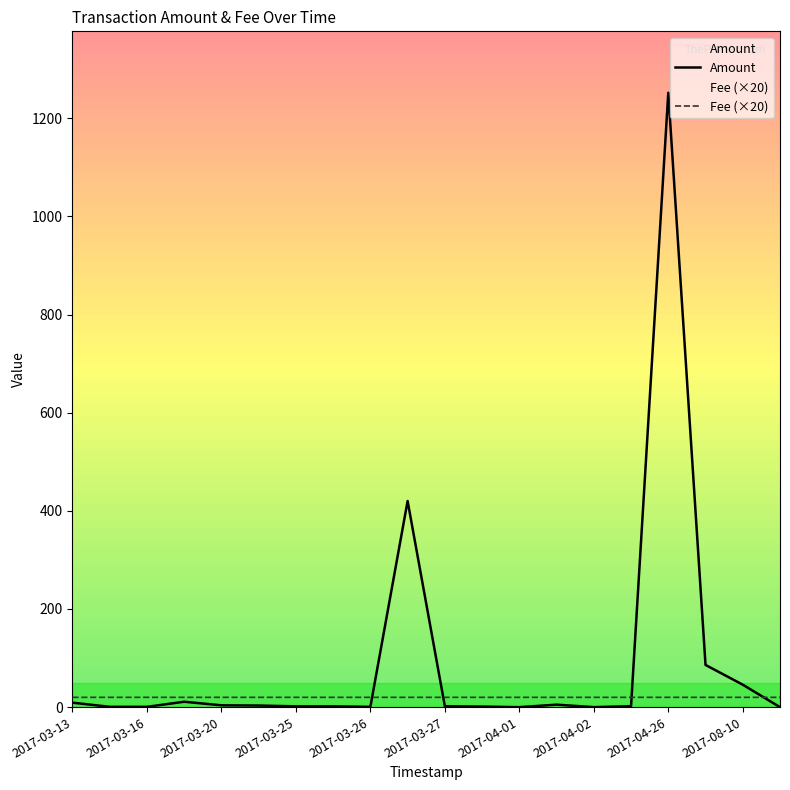

What is the value of the Fee (×20) point at the 16th from the left?

20.0